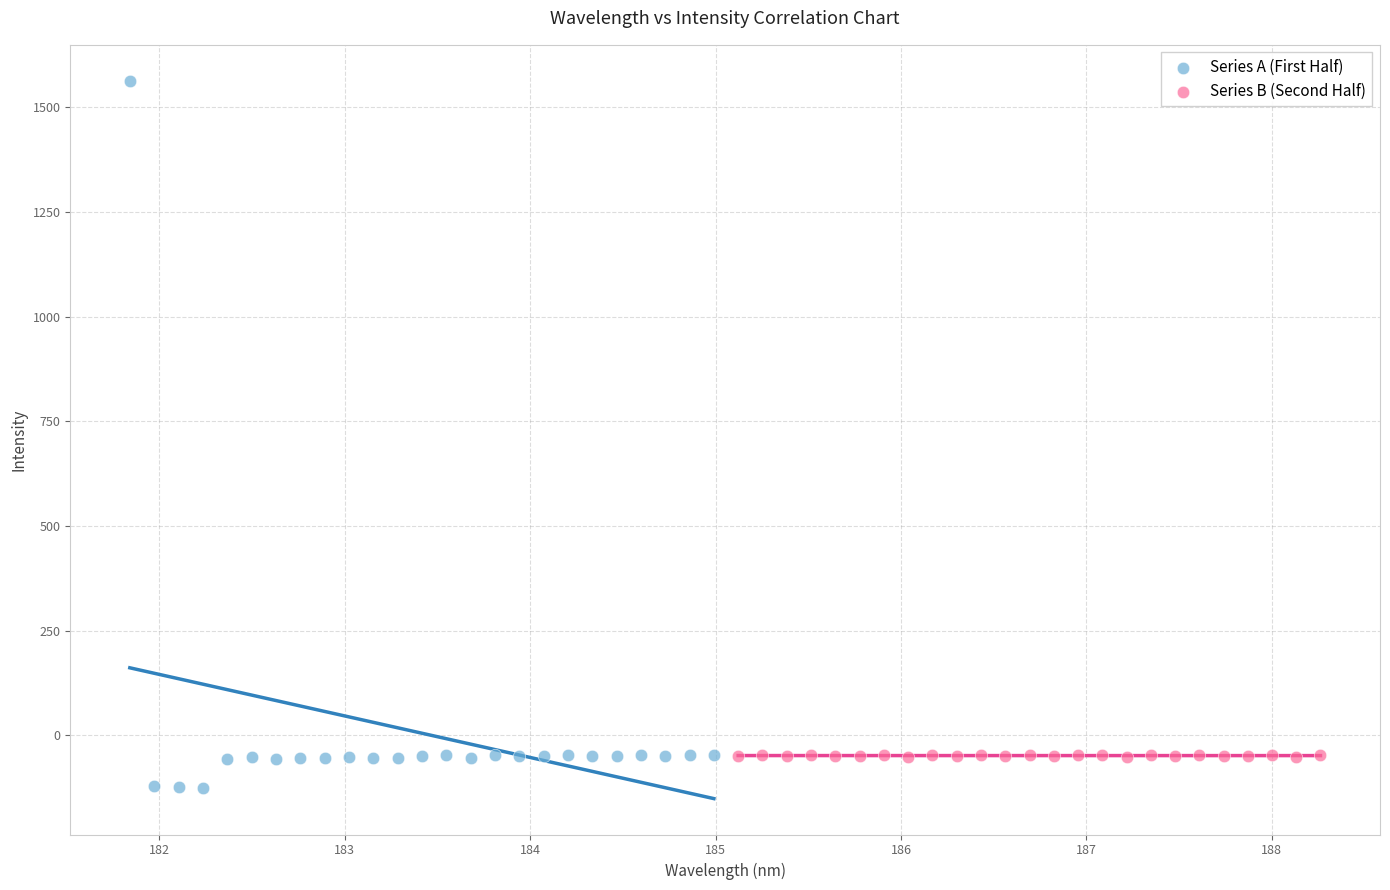

Which series has the largest Y range (max minus min)?

Series A (First Half)